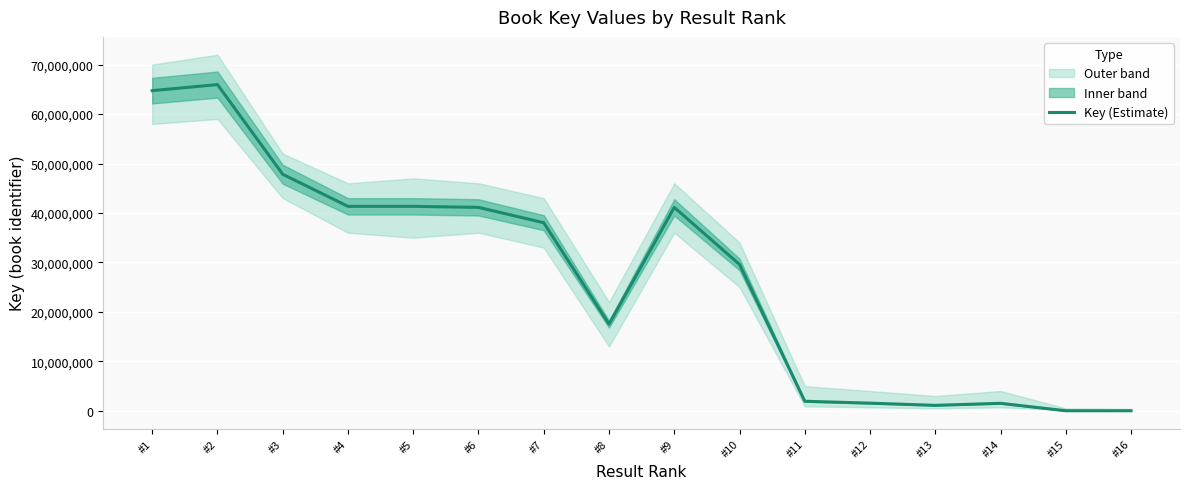

Where is the first local maximum?

#2